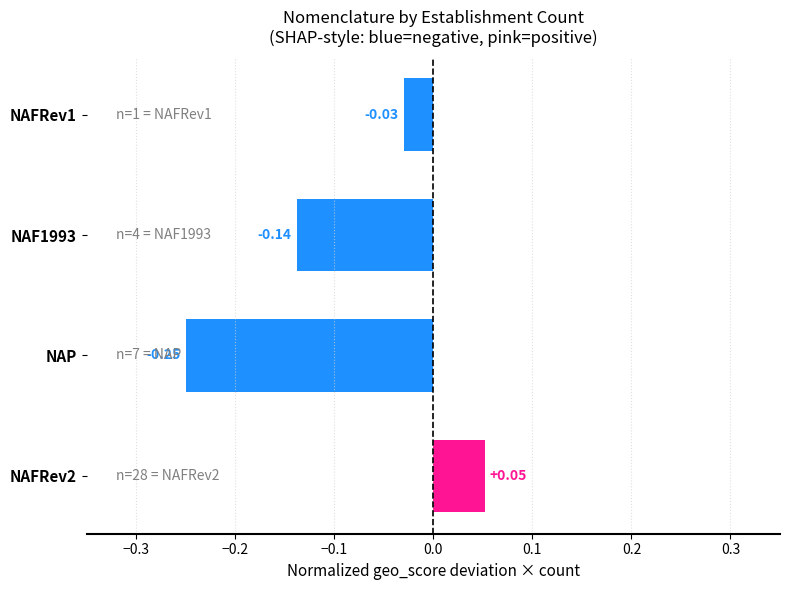

Which has a higher value, NAFRev2 or NAF1993?

NAFRev2